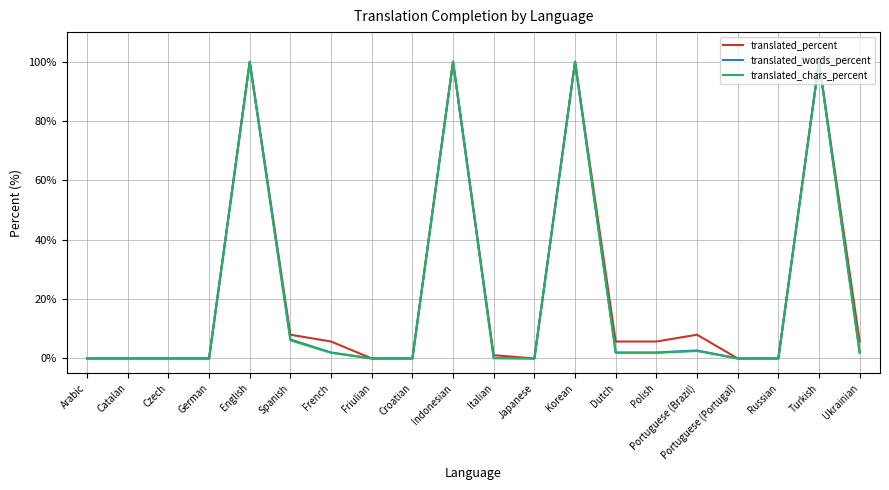

What is the sum of the translated_chars_percent values at Korean and Czech?

100.0